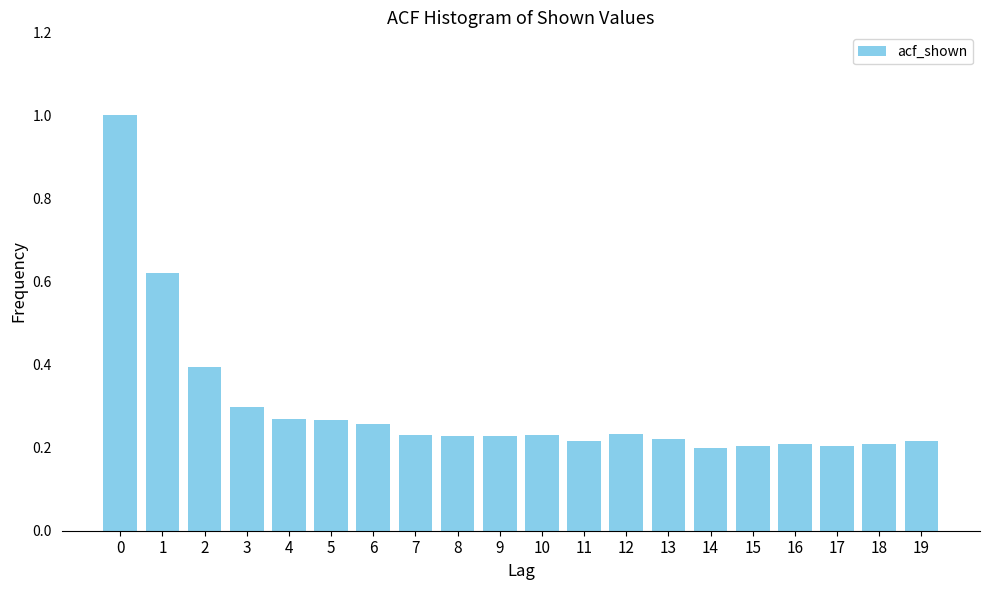

What is the difference between the maximum and second lowest values?

0.8